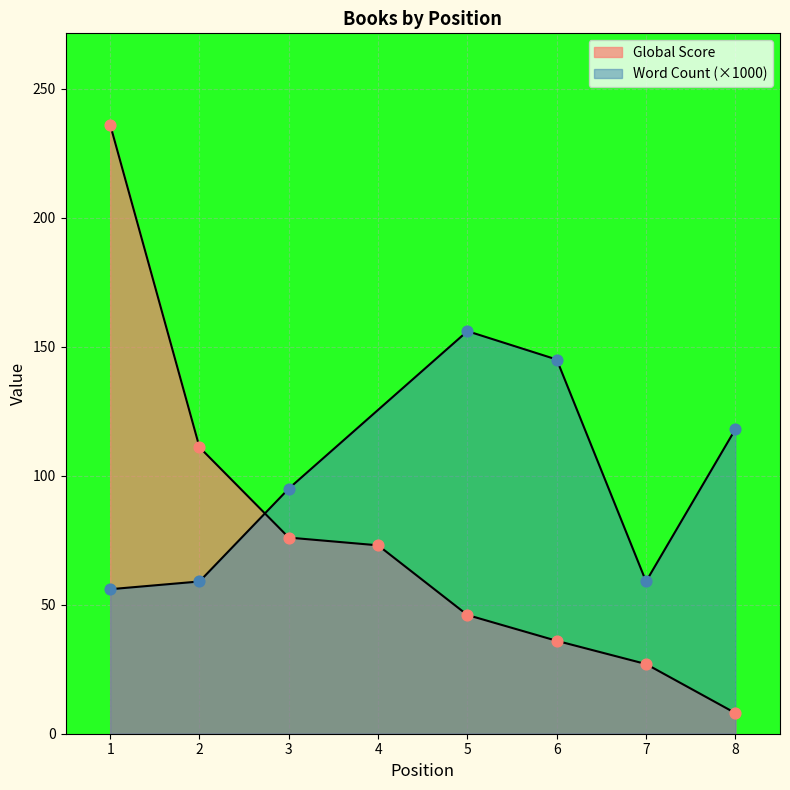

What is the change in value from 2 to 4?

-38